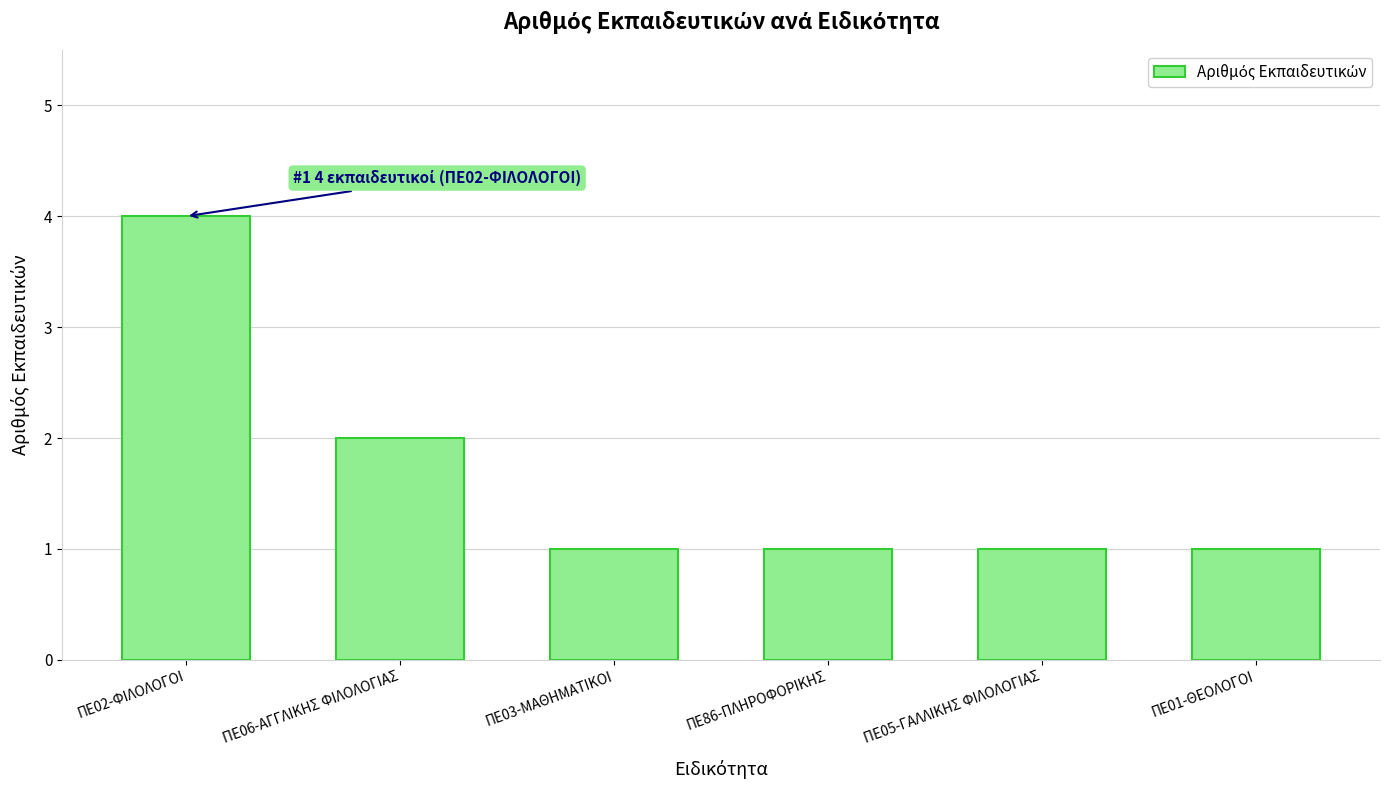

How many values are between 1 and 2?

5